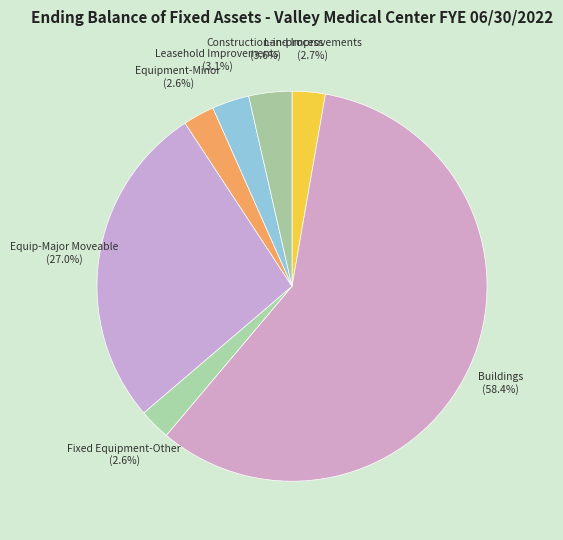

To the nearest percent, what is the difference between the largest and smallest slice percentages?

56%